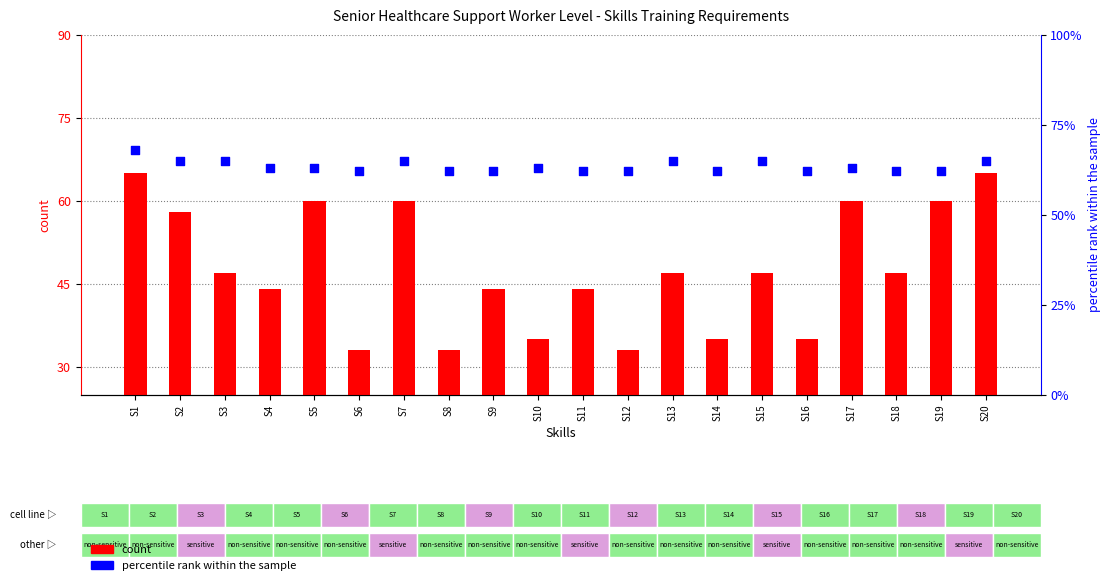

Which series has the largest total across all categories?

percentile rank within the sample